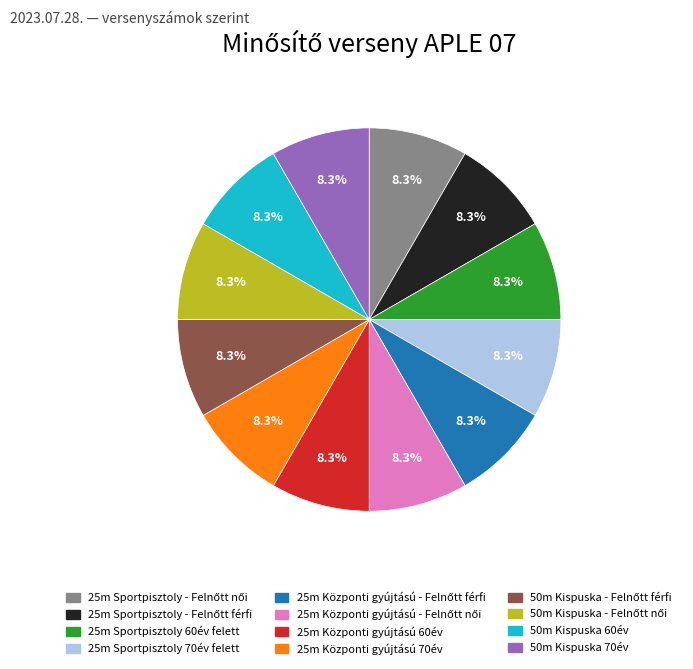

How much of the chart is everything except 50m Kispuska 60év?

91.7%